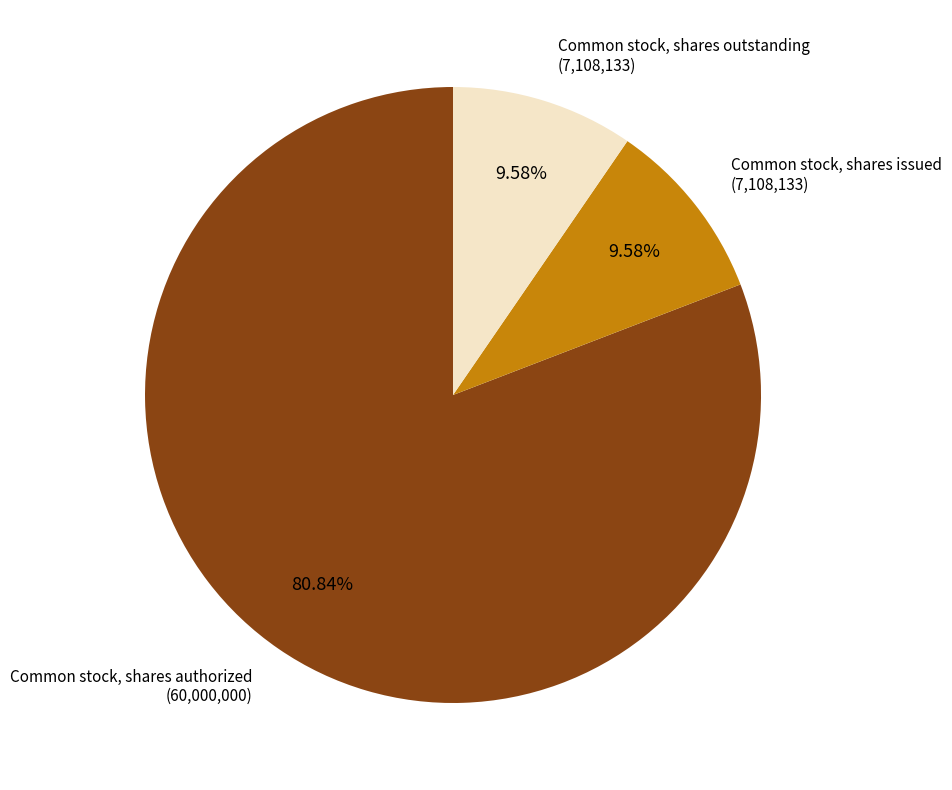

True or false: Common stock, shares outstanding accounts for 10% of the total.

True